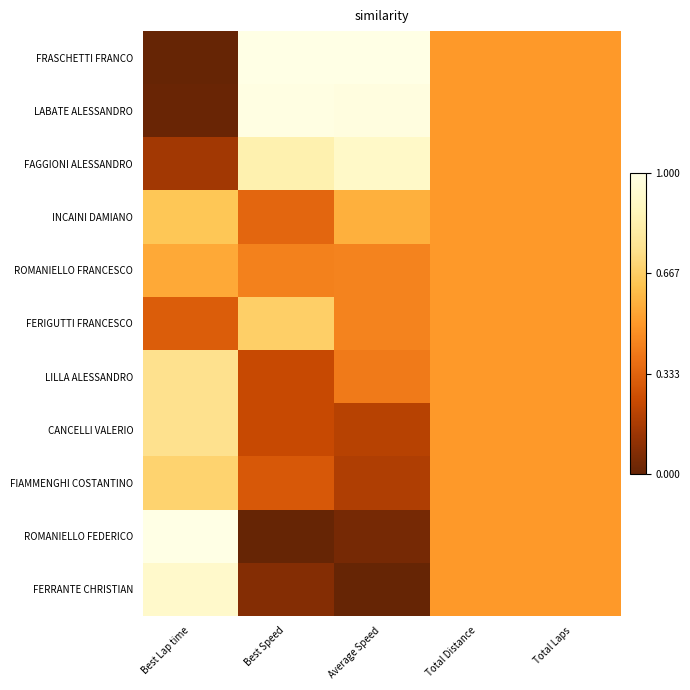

What is the spread (max minus min) of values at Best Lap time?

1.0